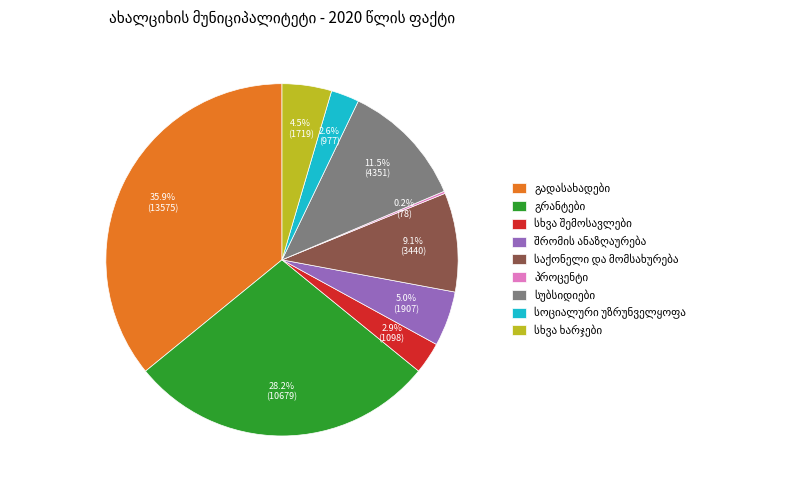

Is there a majority slice in this chart?

No